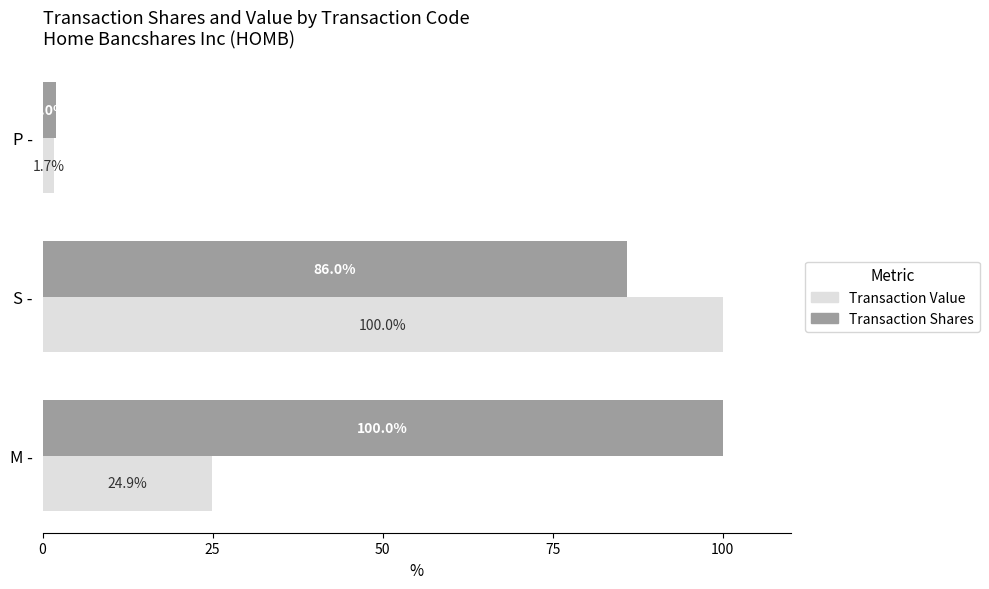

Read the Transaction Shares value at S -.

86.0